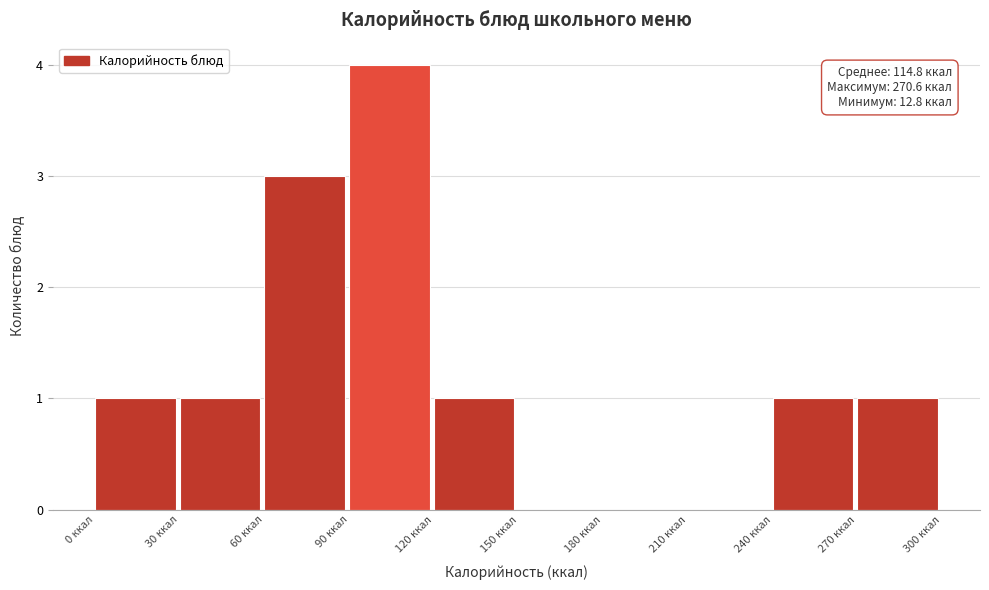

Which range on the x-axis has the tallest bar?

90 to 120